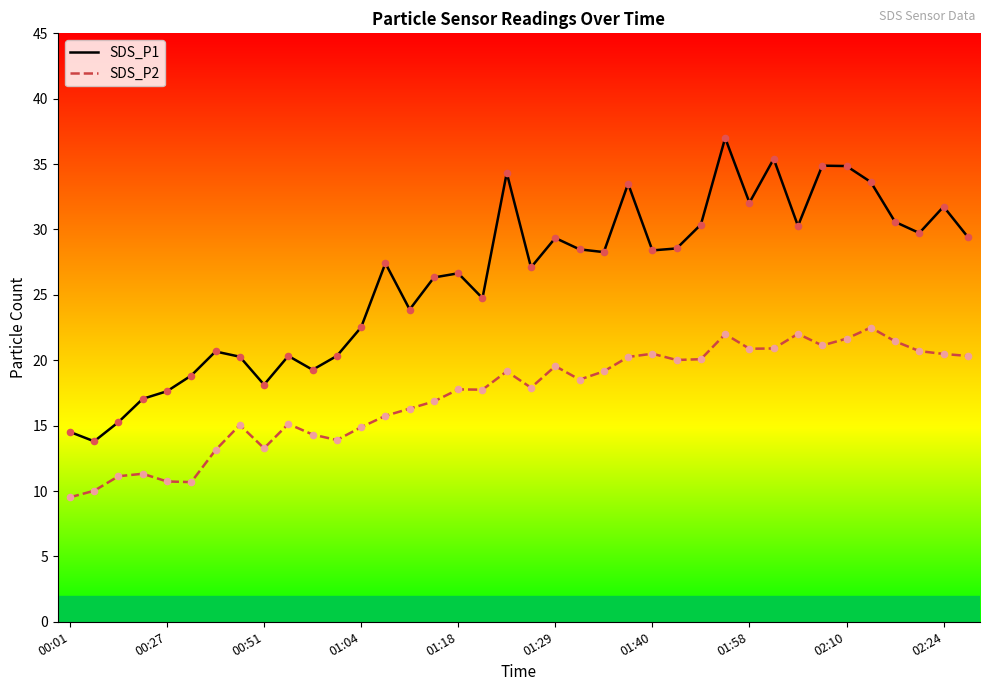

Which series contains the lowest Y value?

SDS_P2